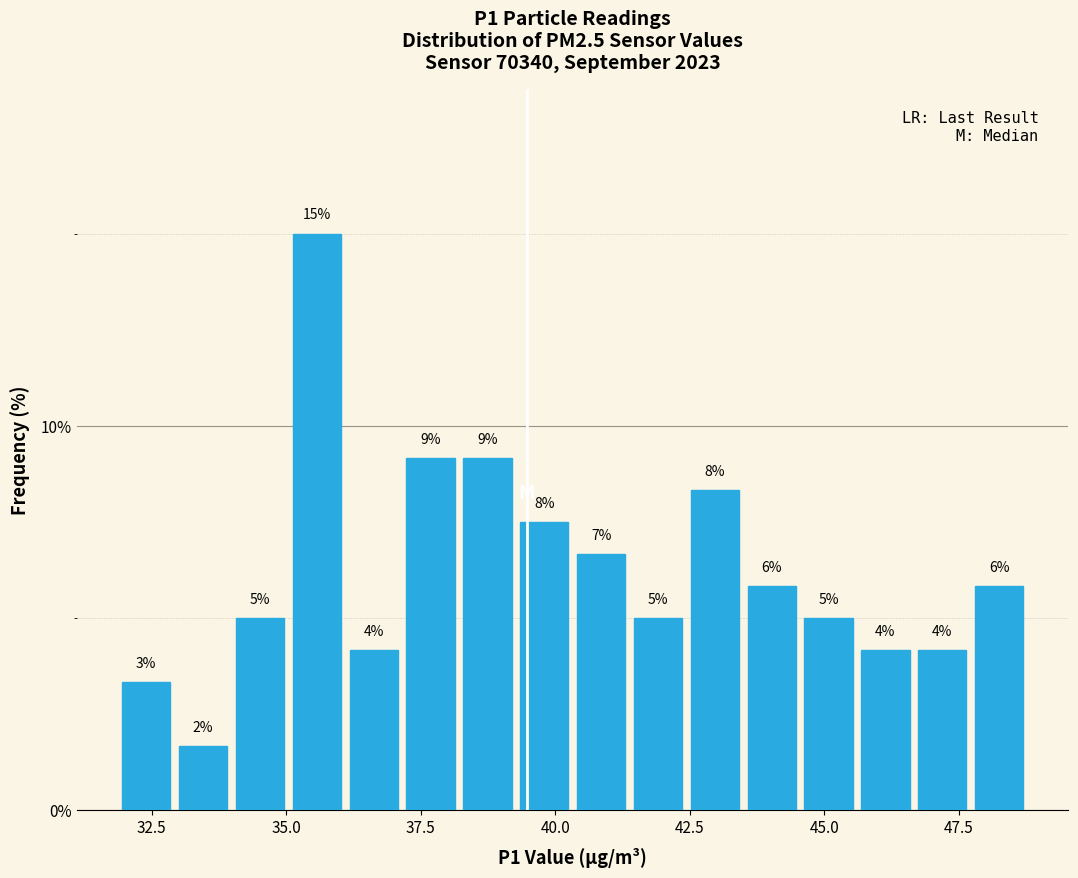

Around what value on the x-axis is the tallest bar? Give the approximate position of its centre, as read against the axis.

35.5